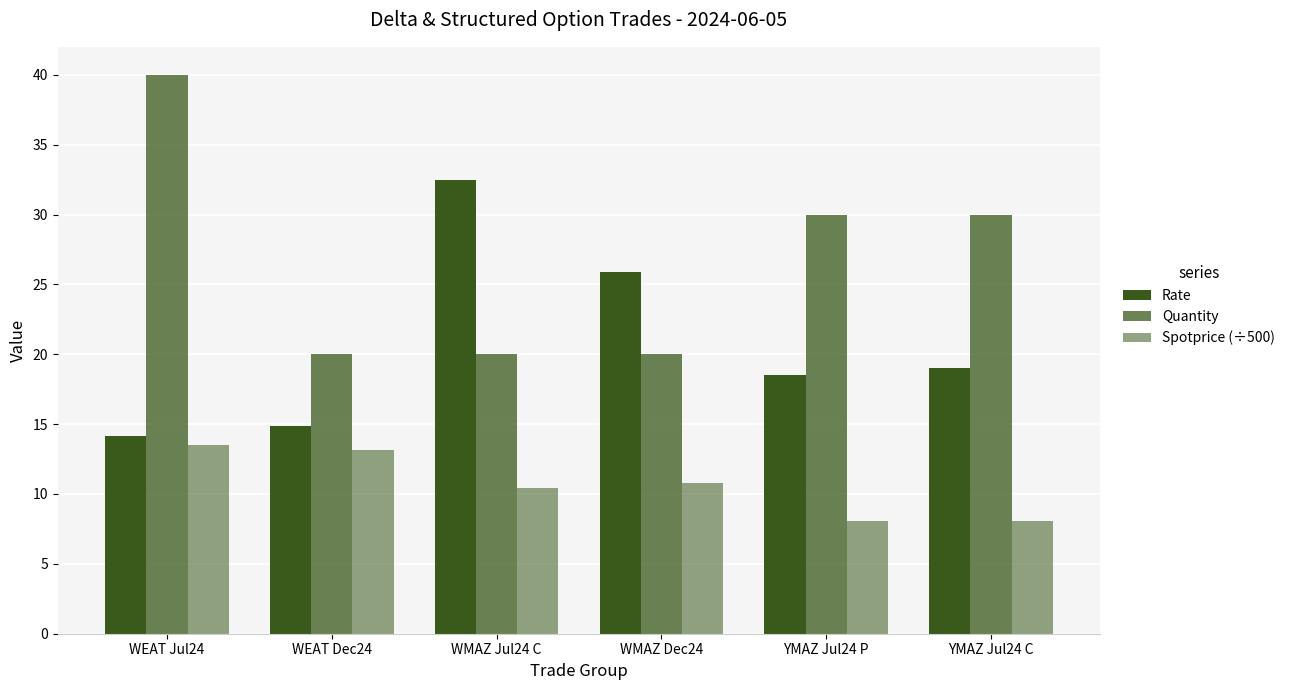

Does the chart contain stacked bars?

No